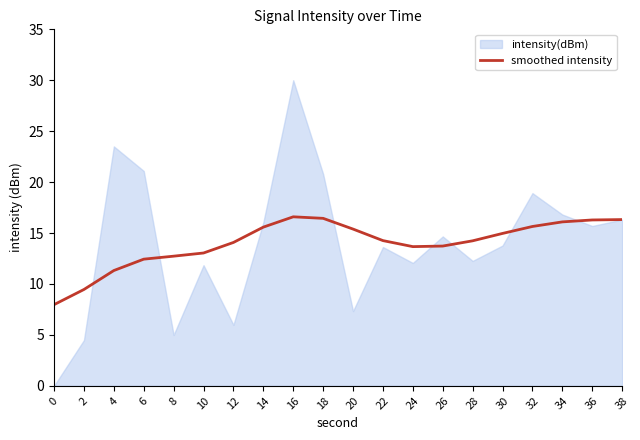

What is the minimum value for smoothed intensity?

8.0